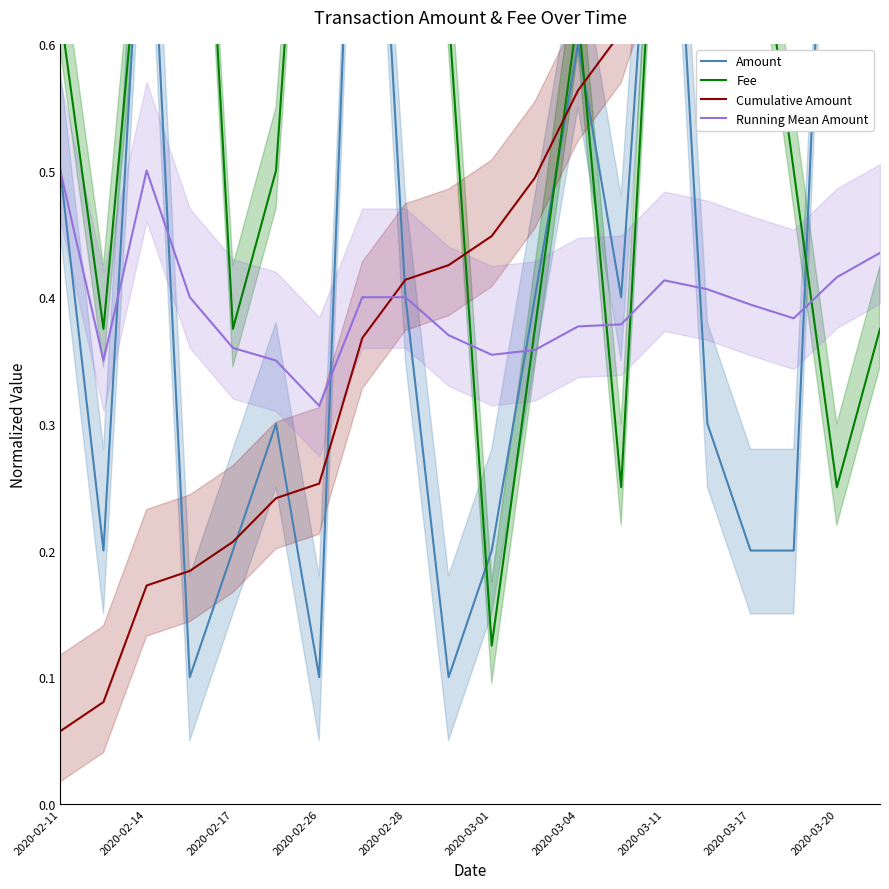

At 15, list the series in order from smallest to largest.

Amount, Running Mean Amount, Cumulative Amount, Fee